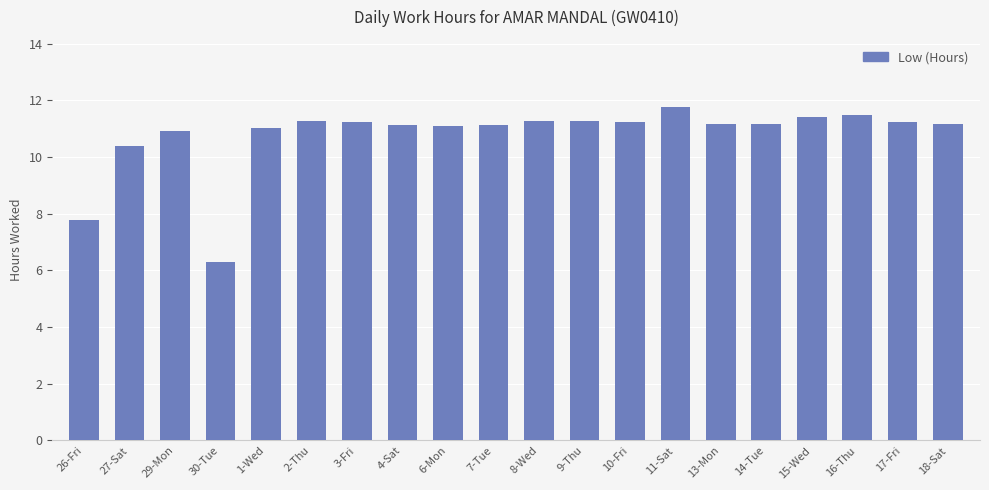

What is the value of the 1st bar from the left?

7.8